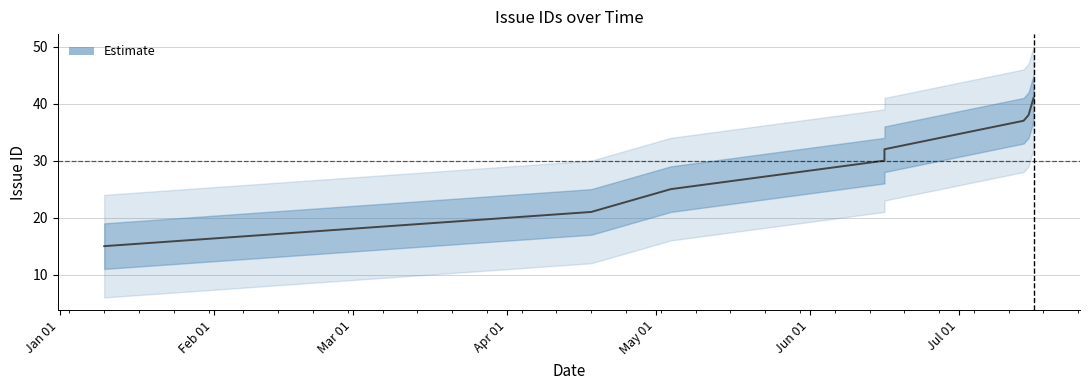

What is the difference between the second highest and minimum values?

23